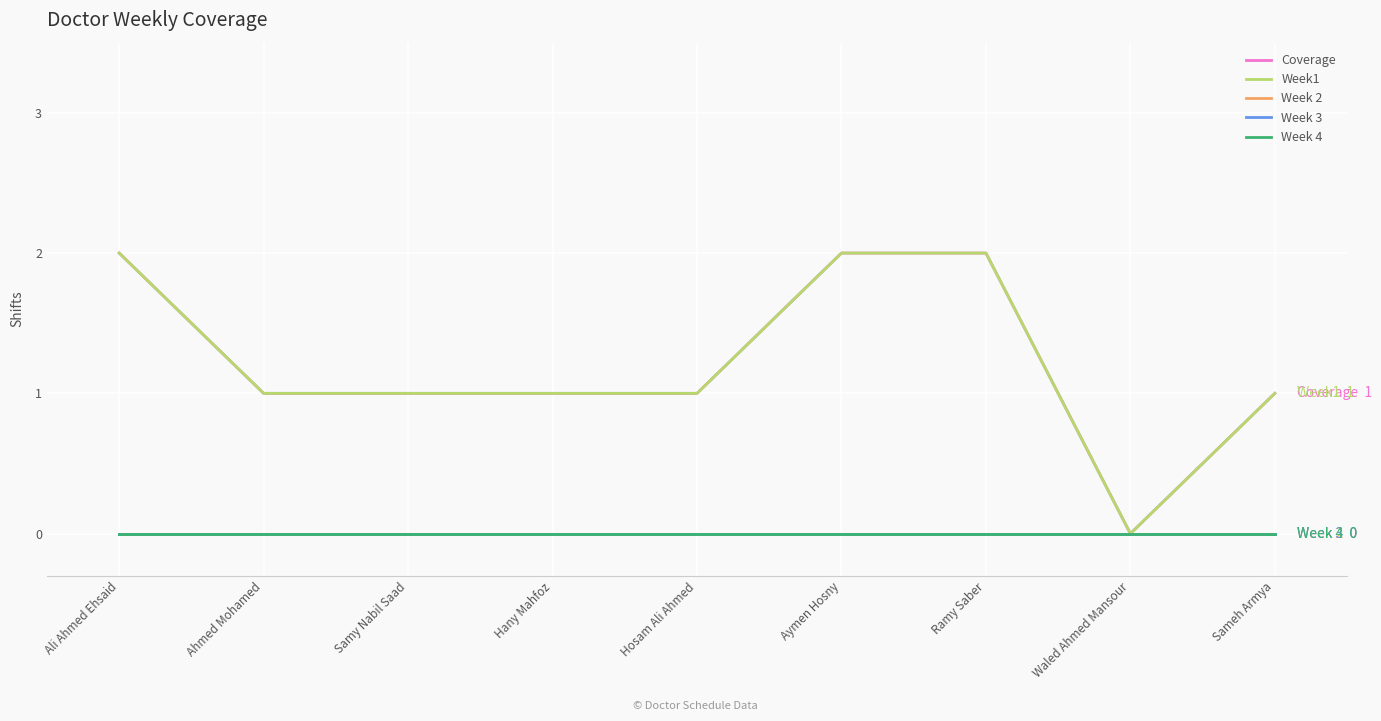

Does the chart display data point markers on the line(s)?

No